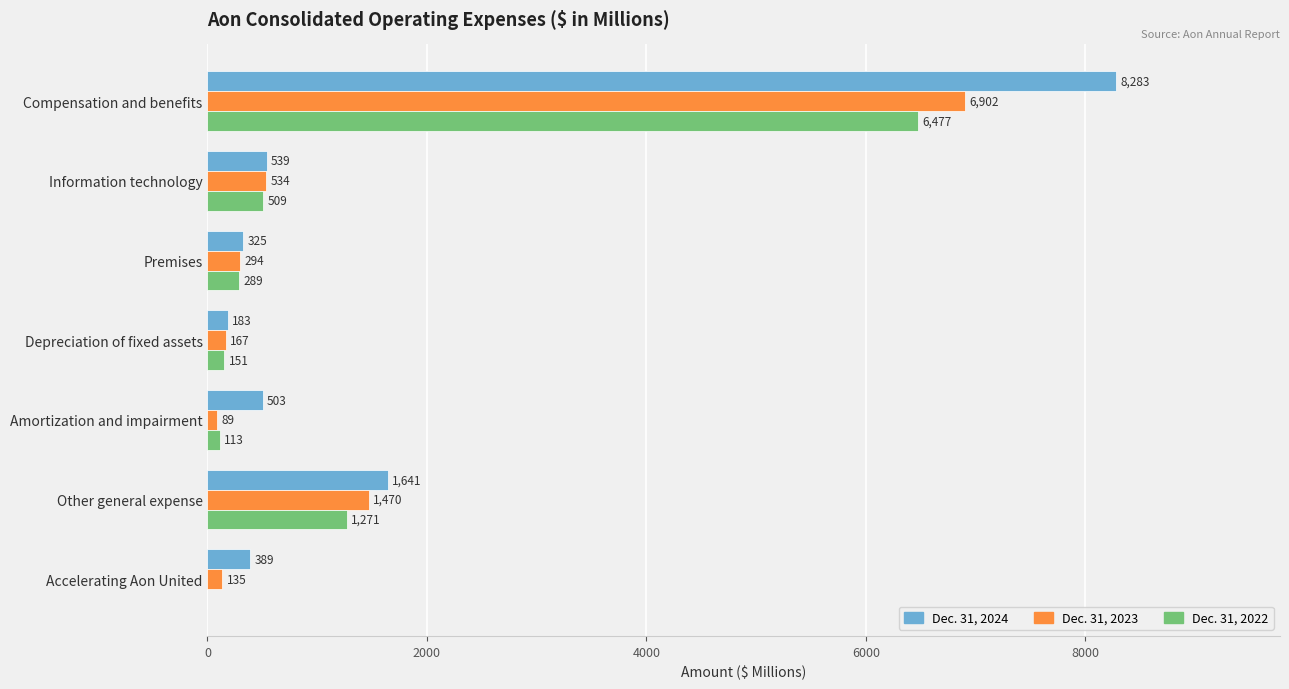

Count the number of data series in this chart.

3